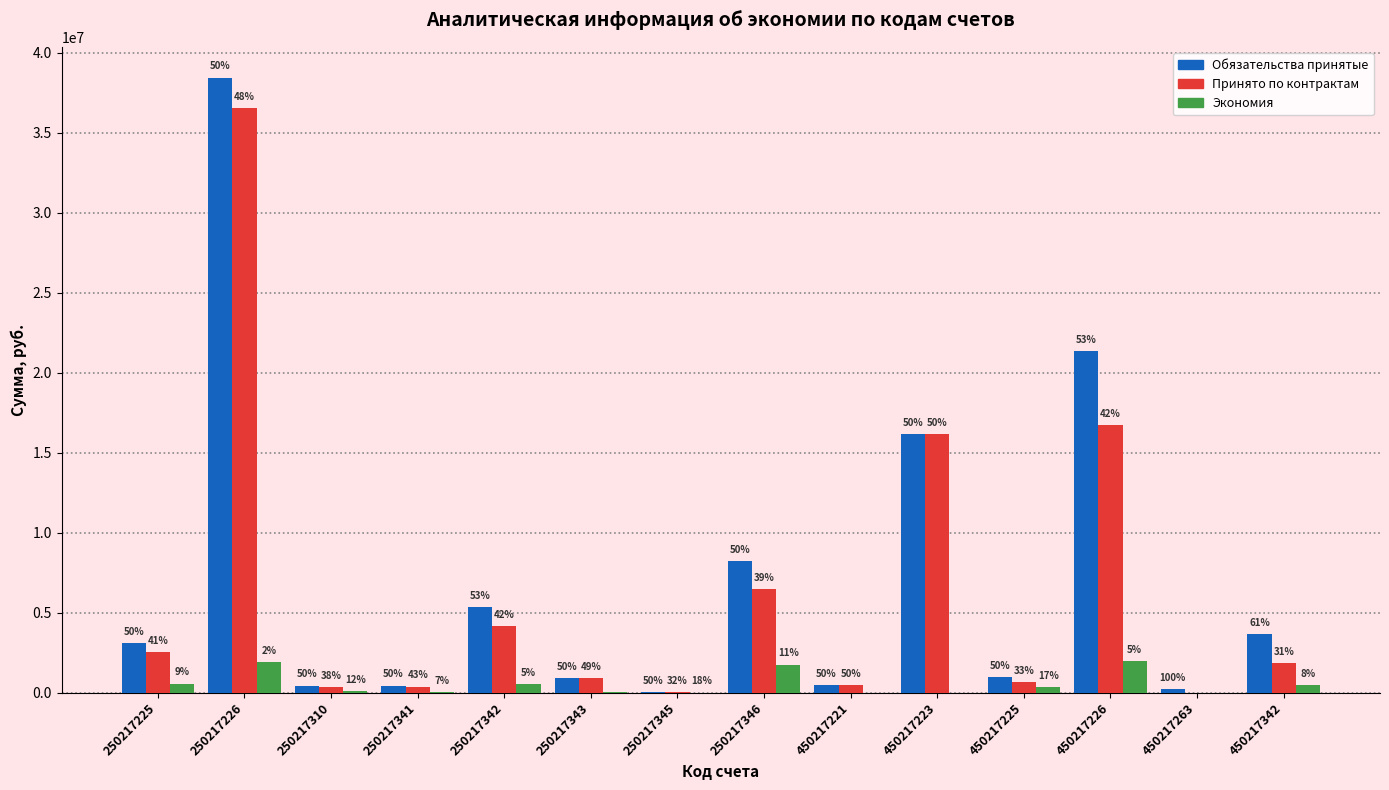

What are all the series names shown in the legend?

Обязательства принятые, Принято по контрактам, Экономия